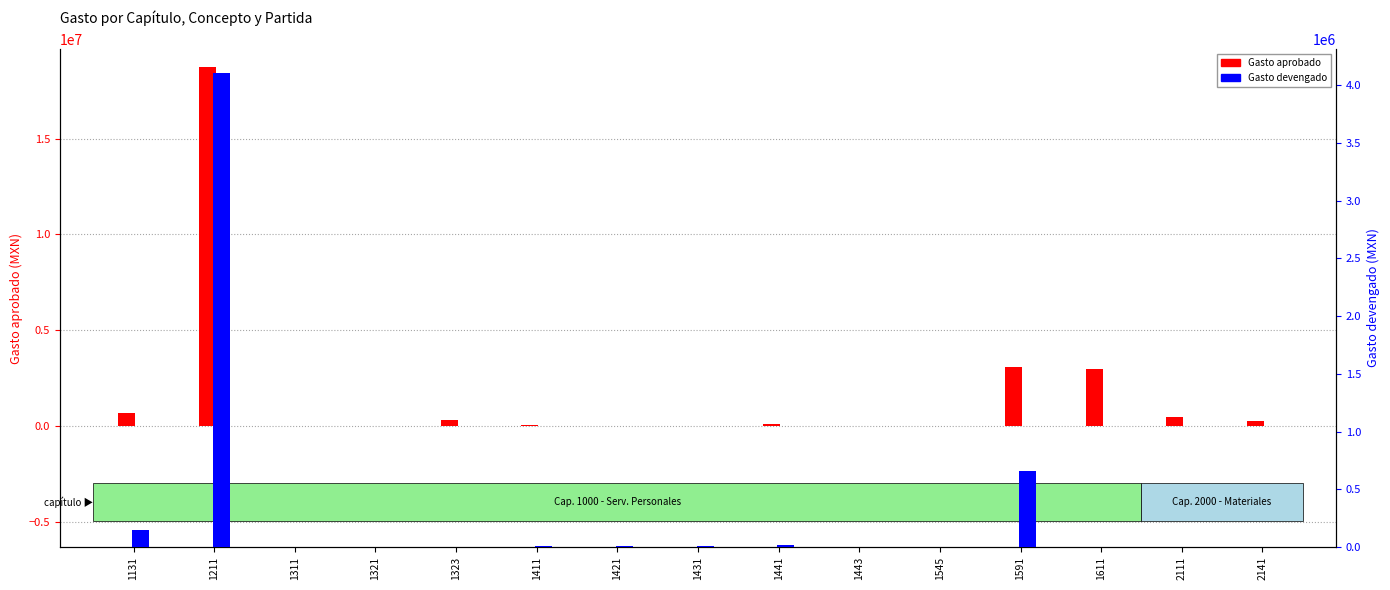

How many data points in Gasto aprobado are less than 100000?

7